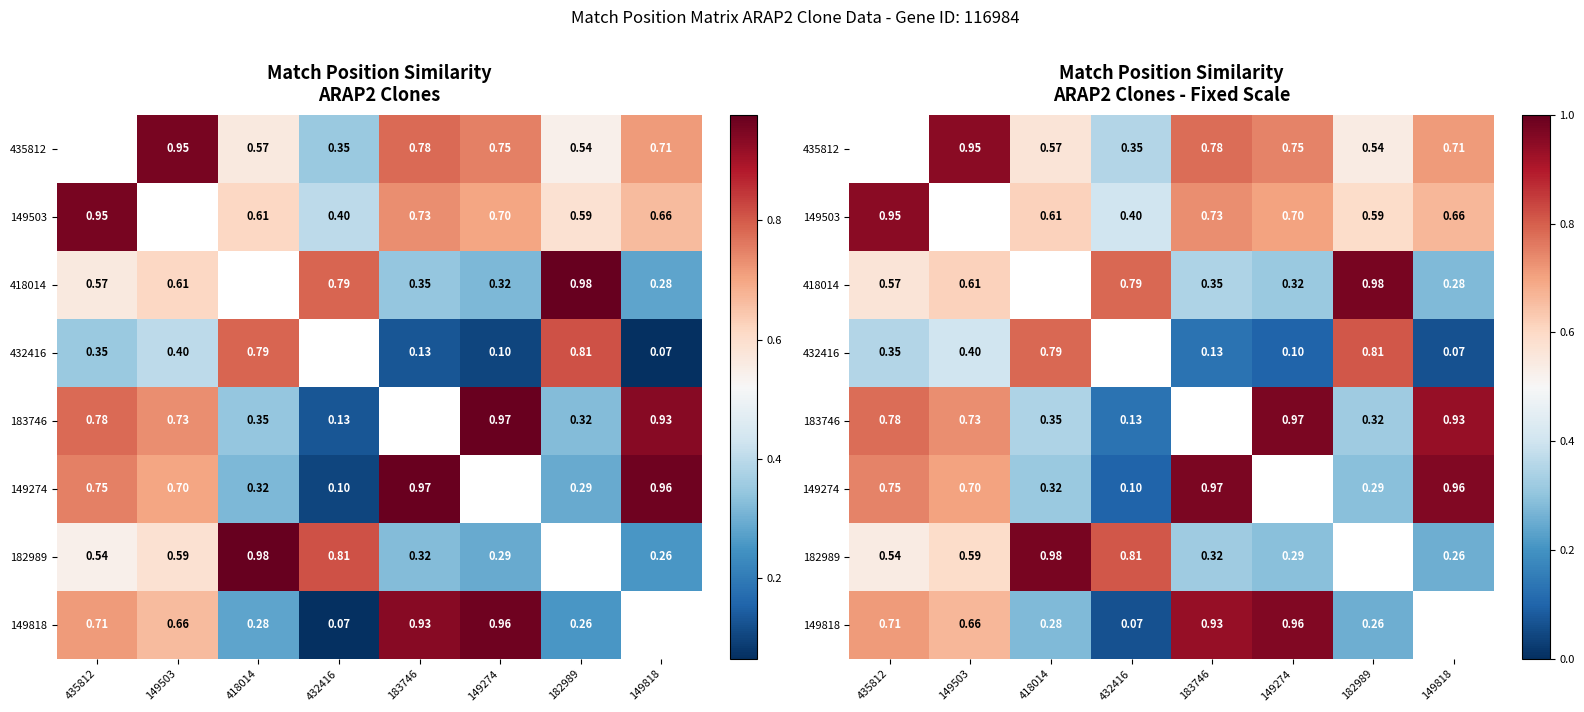

Between 149274 and 149503, which is larger?

149503